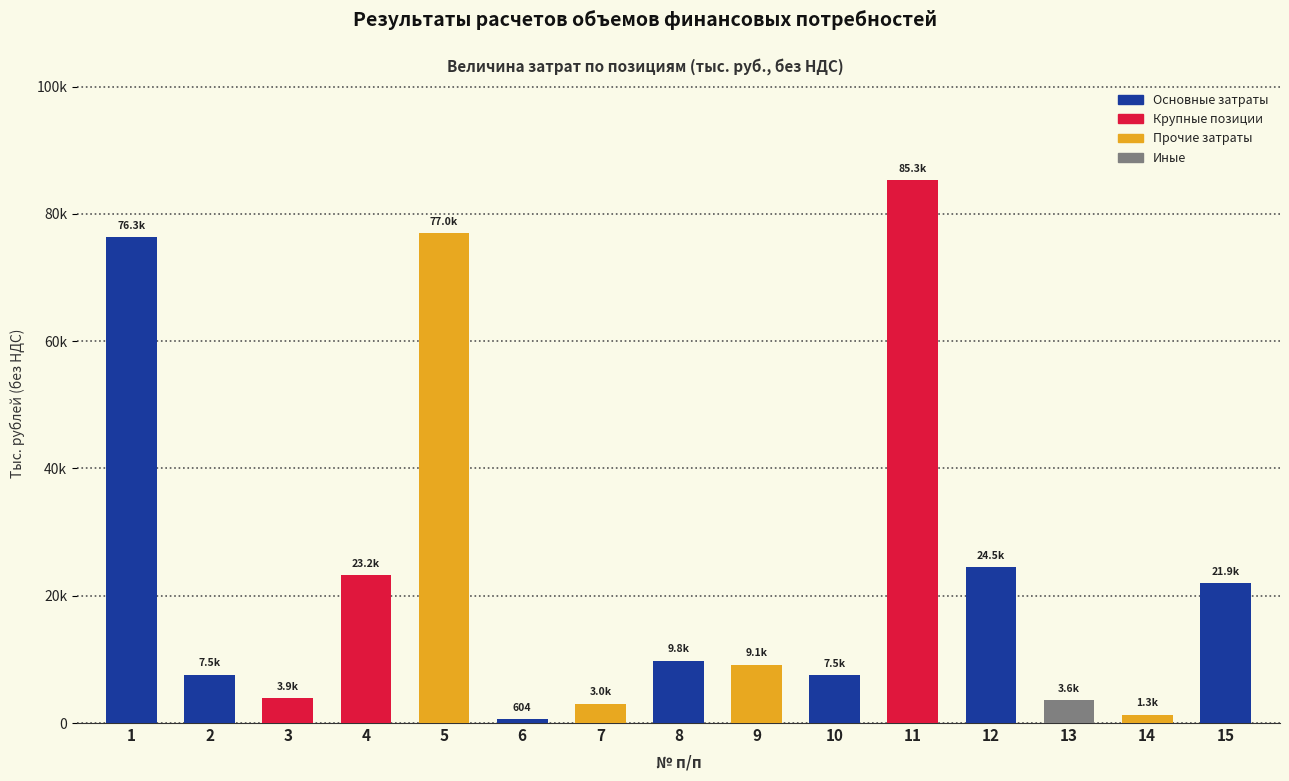

What is the sum of the values at 6 and 13?

4160.8